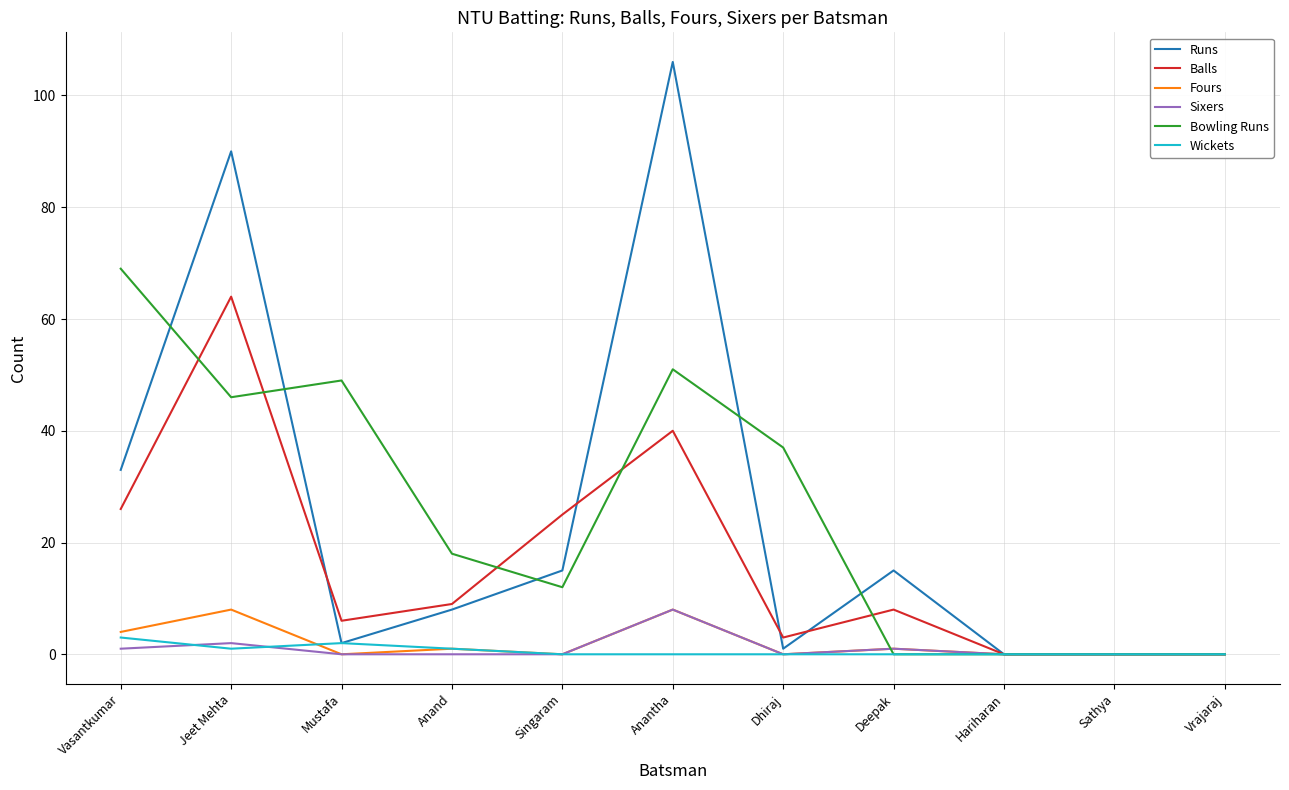

Is it true that Balls equals 61 at Anantha?

False